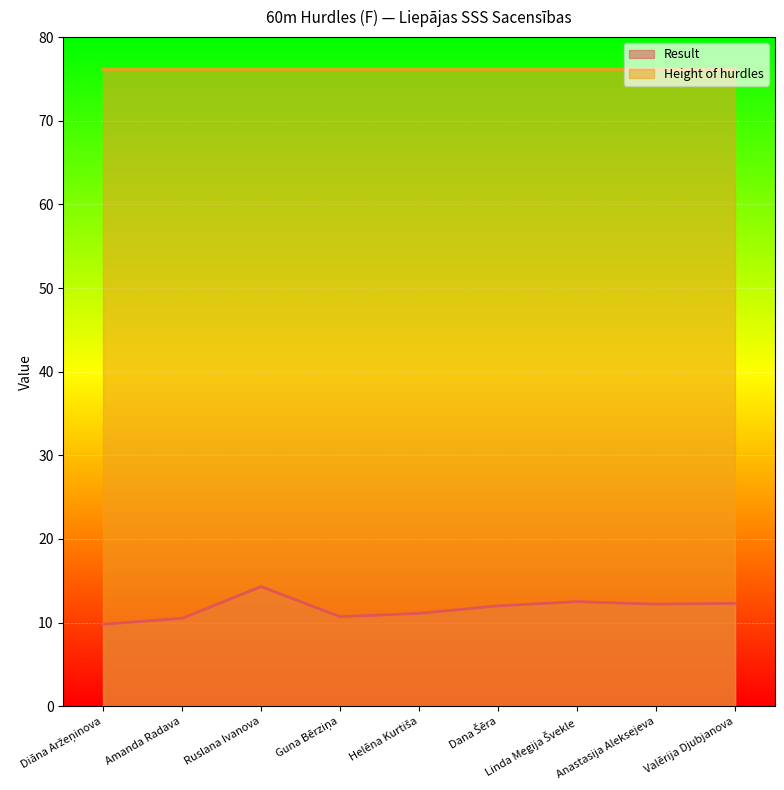

The value at Guna Bērziņa is 10.7. True or false?

True